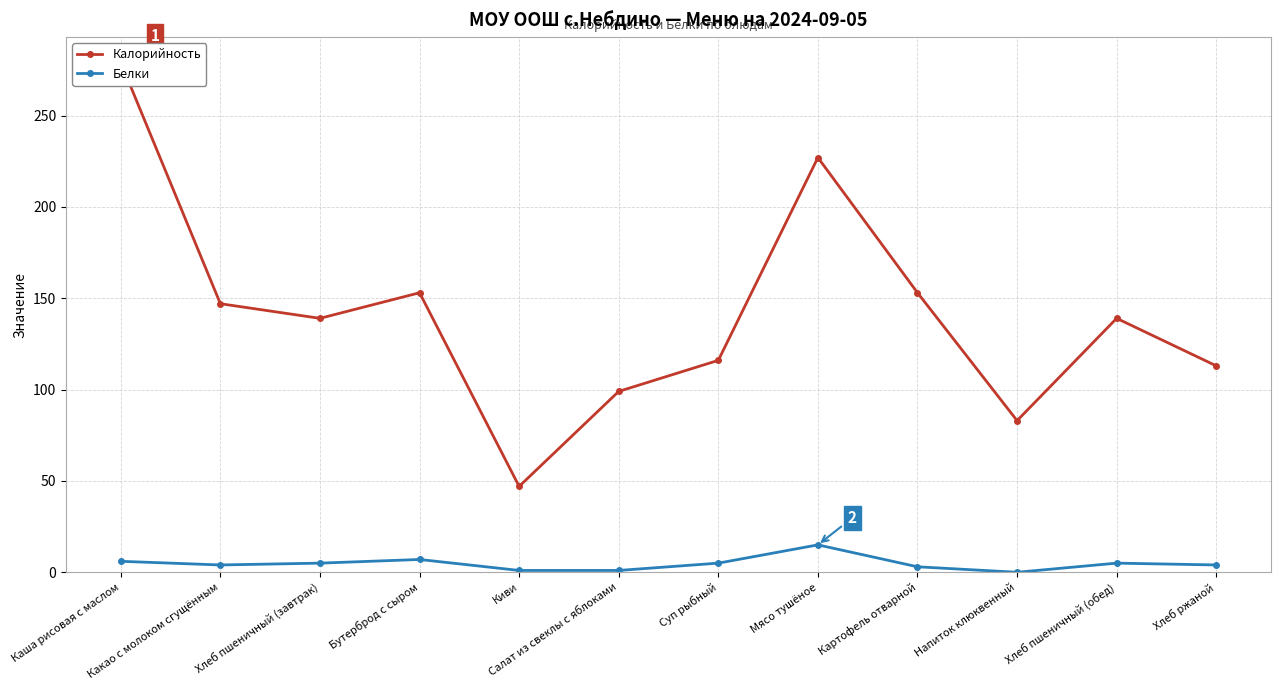

Reading left to right, extract all data points from this chart.

Калорийность: 279	147	139	153	47	99	116	227	153	83	139	113
Белки: 6	4	5	7	1	1	5	15	3	0	5	4